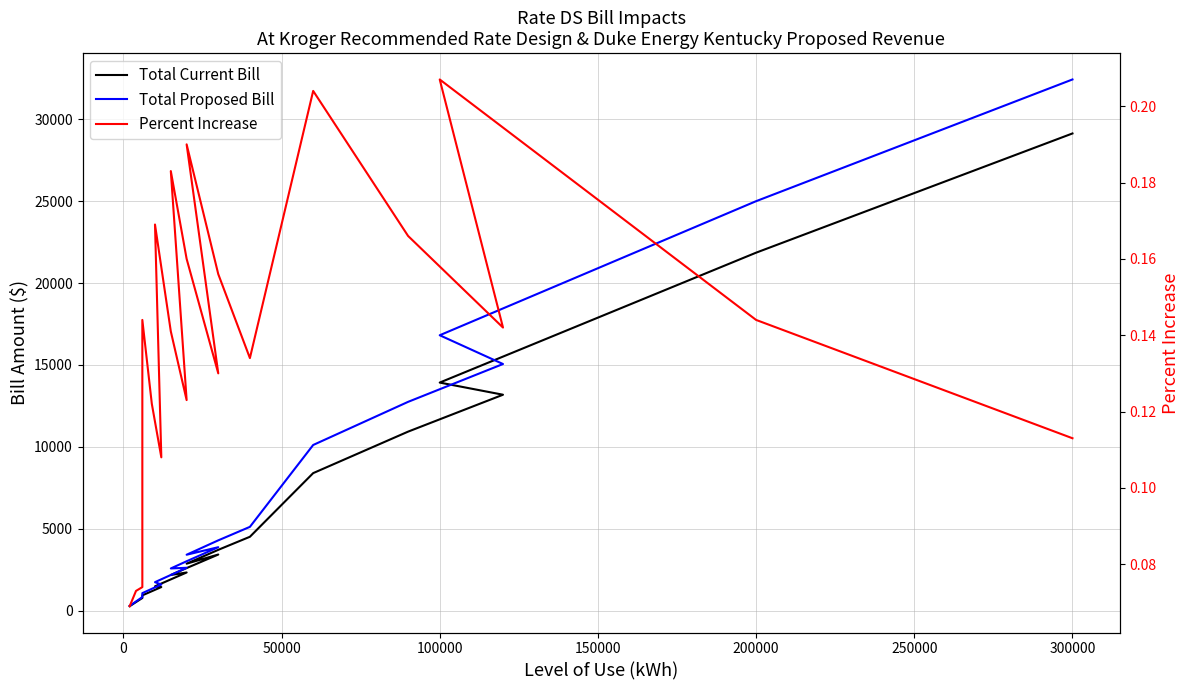

True or false: Percent Increase and Total Current Bill cross at least once.

False